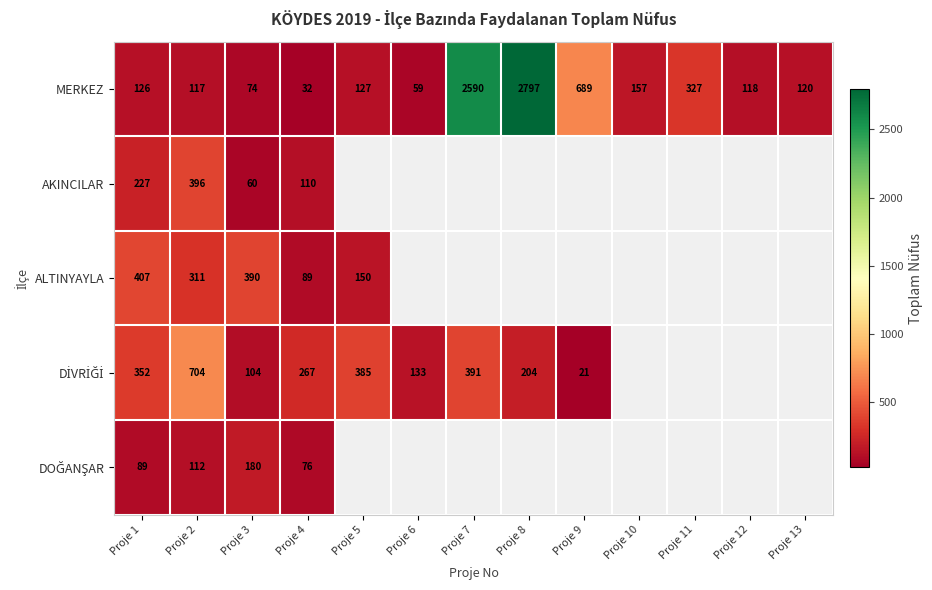

At which category is the sum across all series the highest?

Proje 2